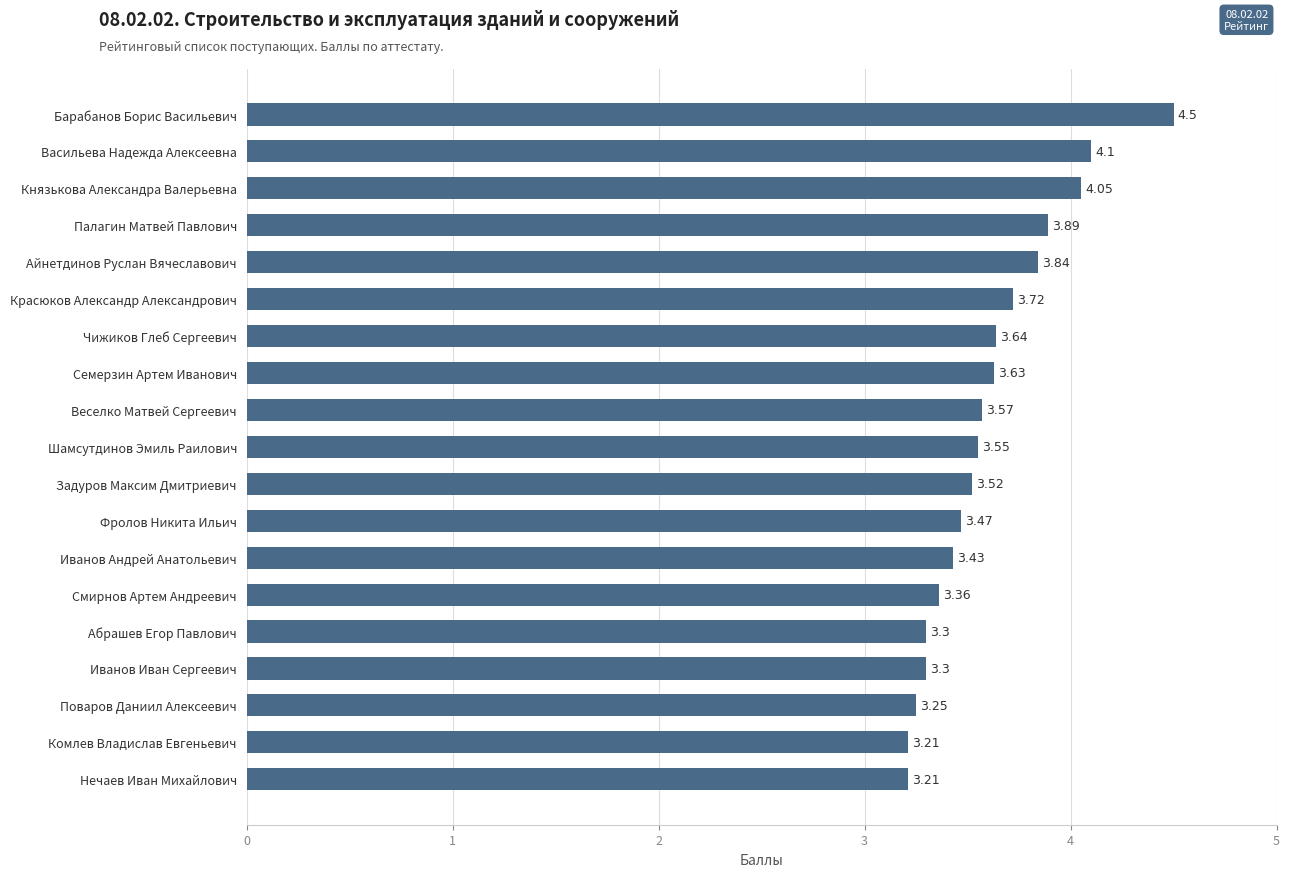

What is the maximum value shown in the chart?

4.5